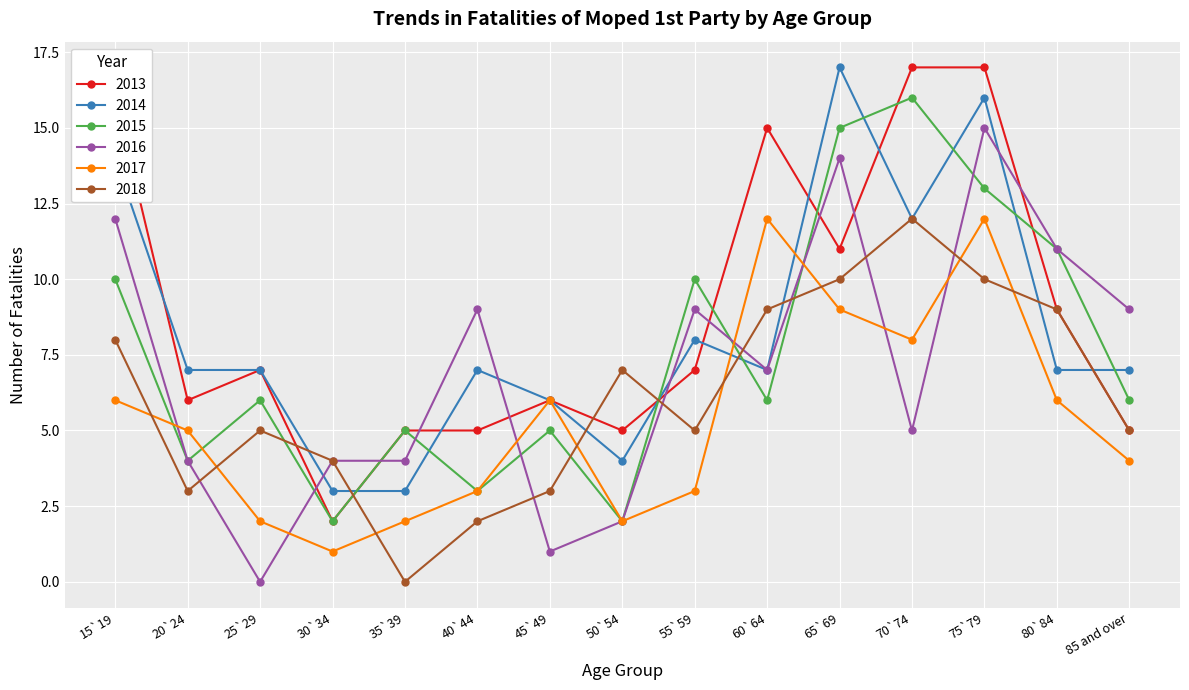

What is the value of the 2018 point at the 6th from the left?

2